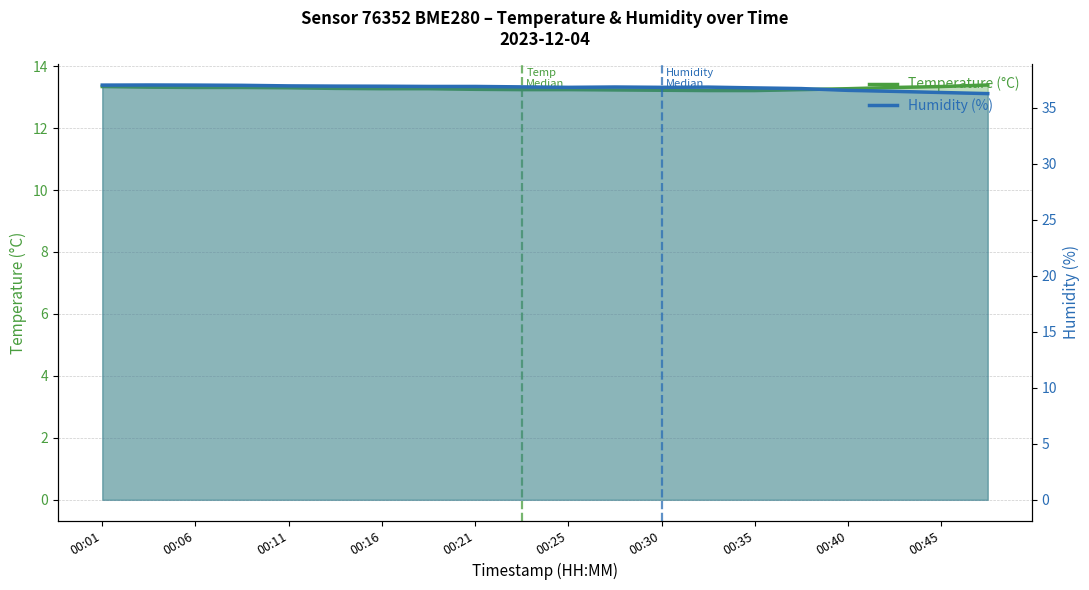

The Temperature (°C) series shows 13.3 at 00:11. True or false?

True